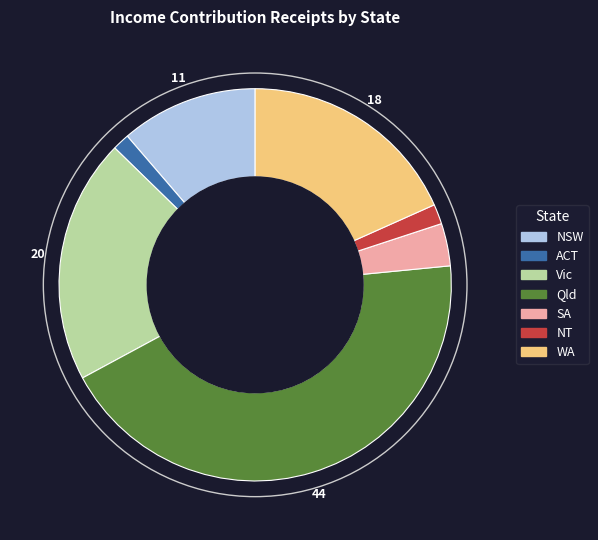

What is the largest slice in the pie chart?

Qld